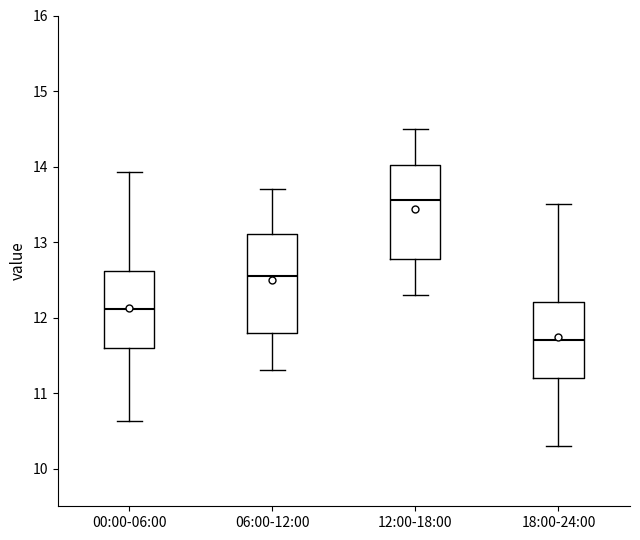

Reading left to right, transcribe this box plot: for each box, give where its median line is, the range the box spans, and where its two whiskers end, as read against the y-axis. The values are not printed on the chart, so give them approximately, as read against the axis.

00:00-06:00: median 12.1, box 11.6 to 12.6, whiskers 10.6 to 13.9
06:00-12:00: median 12.6, box 11.8 to 13.1, whiskers 11.3 to 13.7
12:00-18:00: median 13.6, box 12.8 to 14.0, whiskers 12.3 to 14.5
18:00-24:00: median 11.7, box 11.2 to 12.2, whiskers 10.3 to 13.5